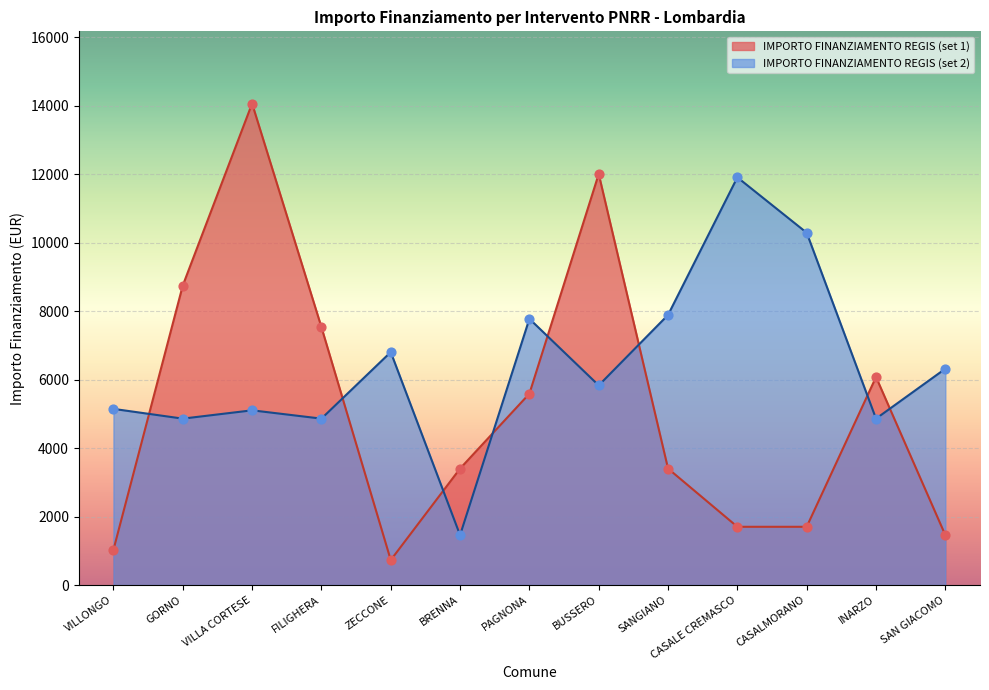

What is the total value across all series at CASALMORANO?

11991